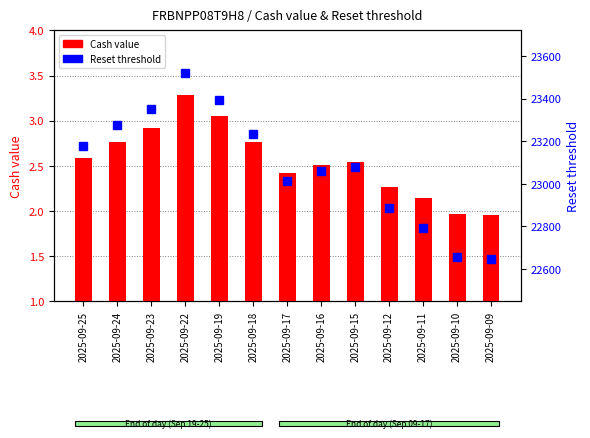

Reading right to left, transcribe all the data shown in this chart.

Cash value: 2025-09-09=2.0	2025-09-10=2.0	2025-09-11=2.1	2025-09-12=2.3	2025-09-15=2.5	2025-09-16=2.5	2025-09-17=2.4	2025-09-18=2.8	2025-09-19=3.0	2025-09-22=3.3	2025-09-23=2.9	2025-09-24=2.8	2025-09-25=2.6
Reset threshold: 2025-09-09=22647.7	2025-09-10=22656.8	2025-09-11=22792.8	2025-09-12=22887.0	2025-09-15=23077.8	2025-09-16=23060.5	2025-09-17=23012.3	2025-09-18=23232.1	2025-09-19=23394.9	2025-09-22=23520.9	2025-09-23=23351.2	2025-09-24=23278.1	2025-09-25=23177.4